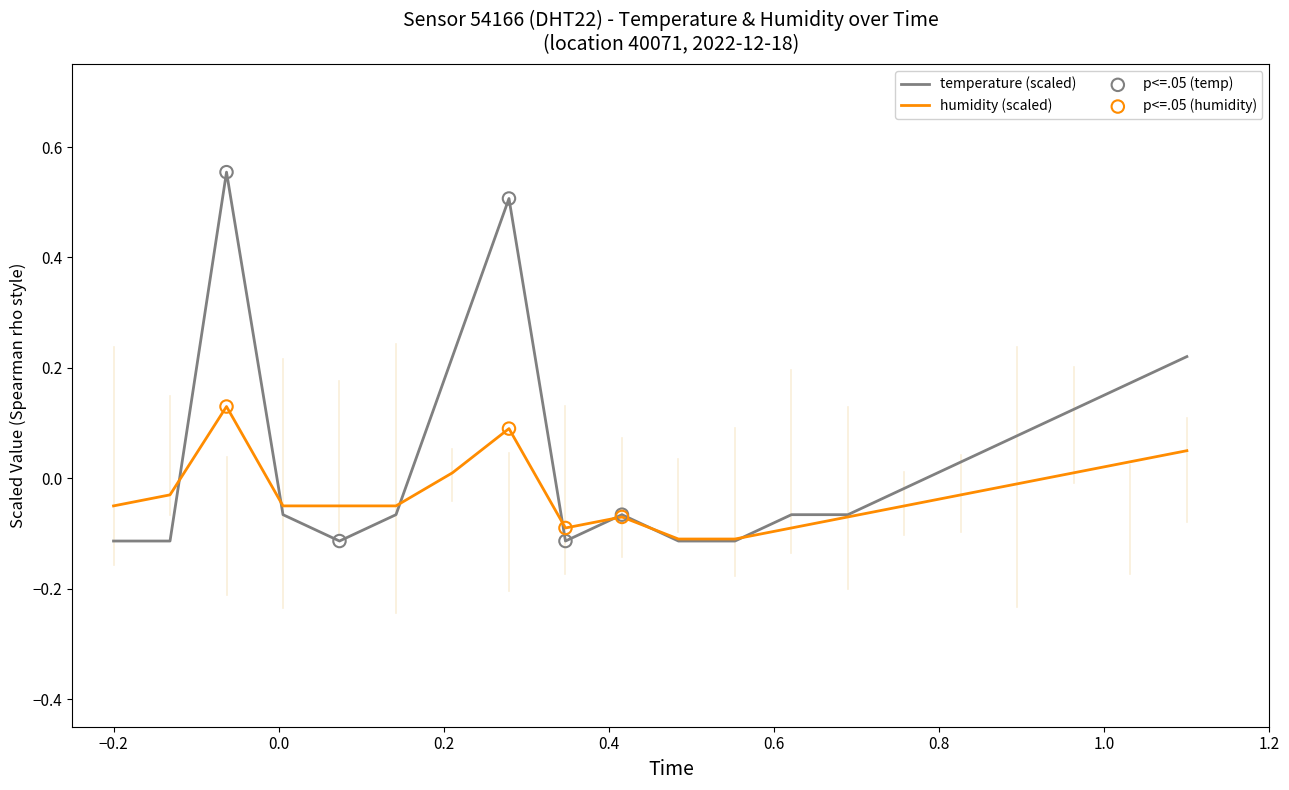

Which series has the largest total across all categories?

temperature (scaled)